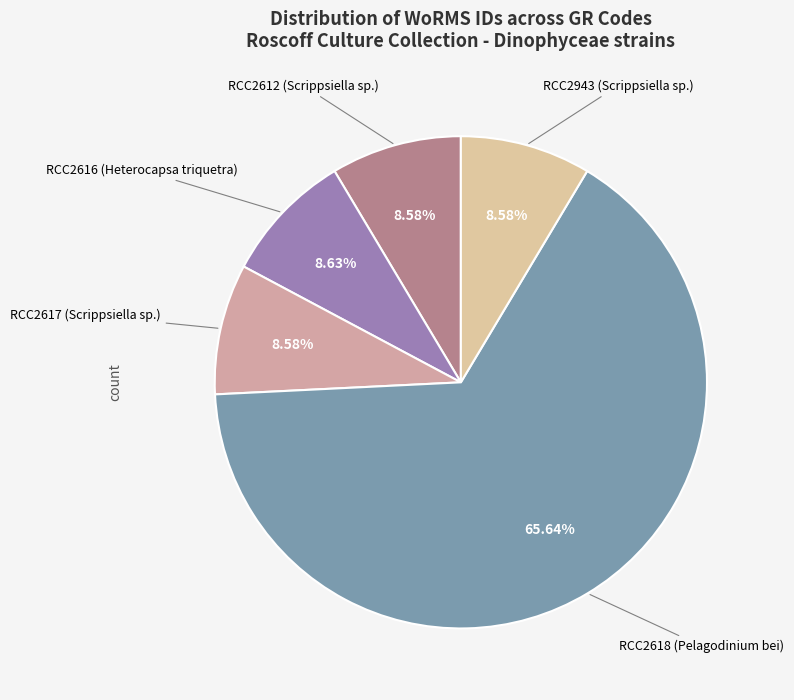

What is the majority slice?

RCC2618 (Pelagodinium bei)